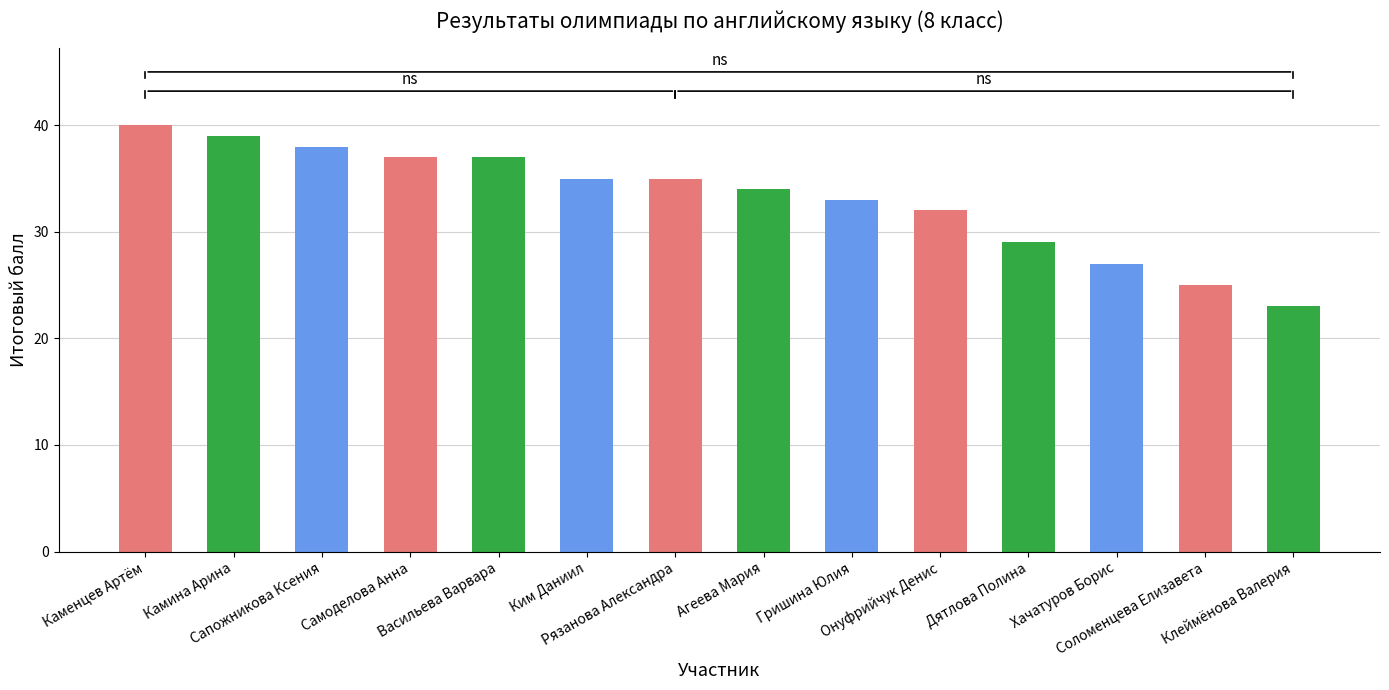

Which has a higher value, Соломенцева Елизавета or Хачатуров Борис?

Хачатуров Борис